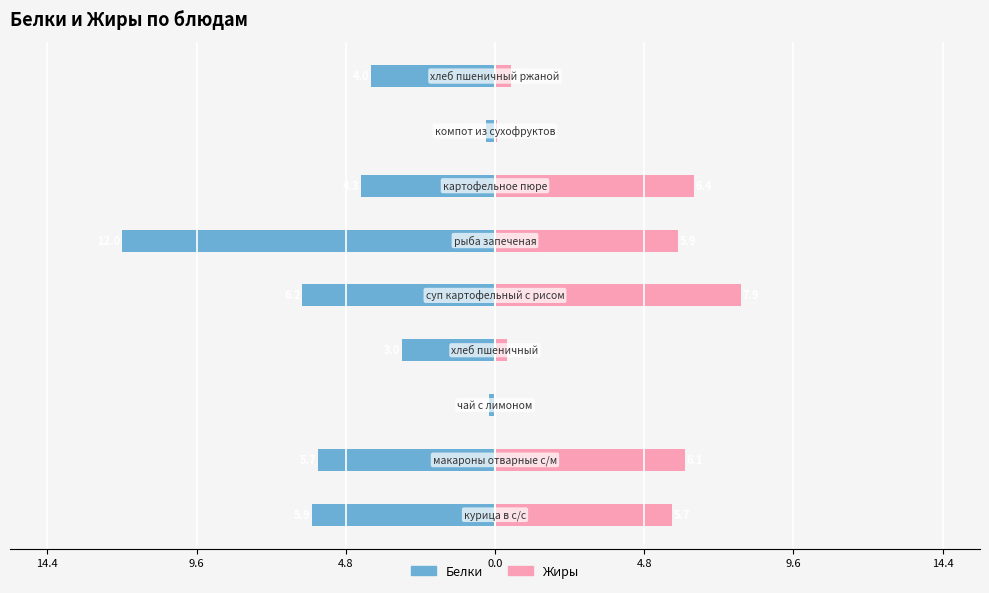

What is the value of the Жиры bar at the 4th from the left?

0.4